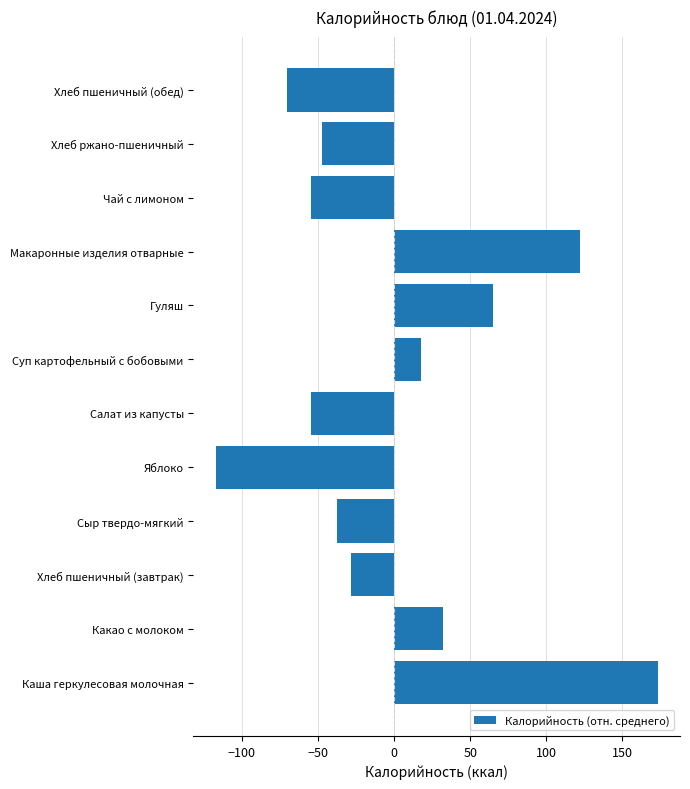

What is the smallest value displayed?

-117.2